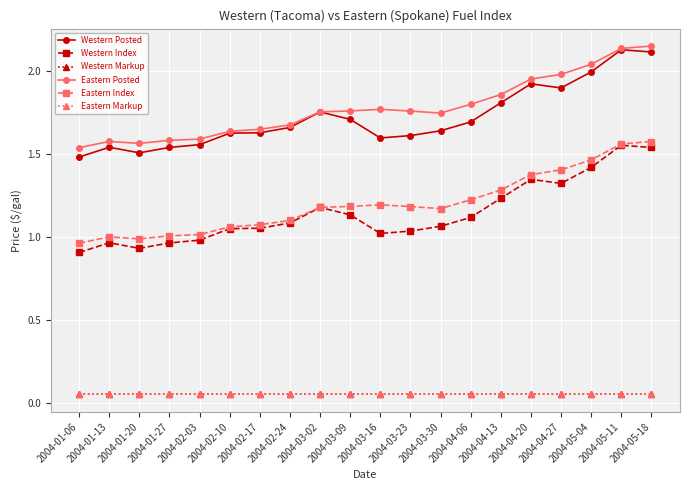

At which category does Western Index reach its first local peak?

2004-01-13